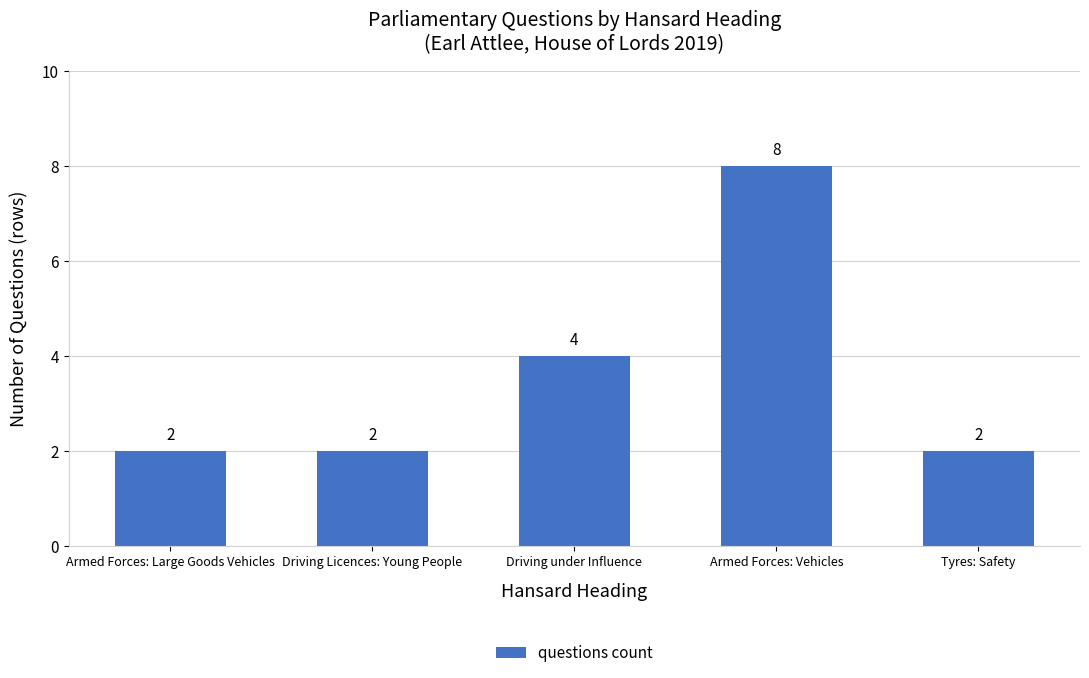

Is it true that the value at Armed Forces: Vehicles is 8?

True